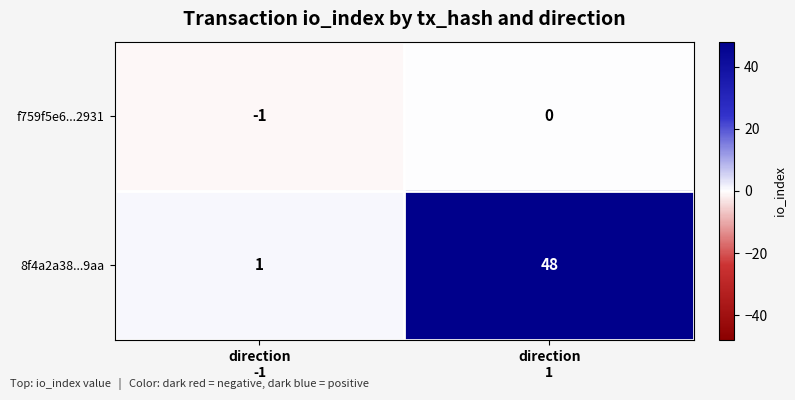

What is the sum of all 8f4a2a38...9aa values?

49